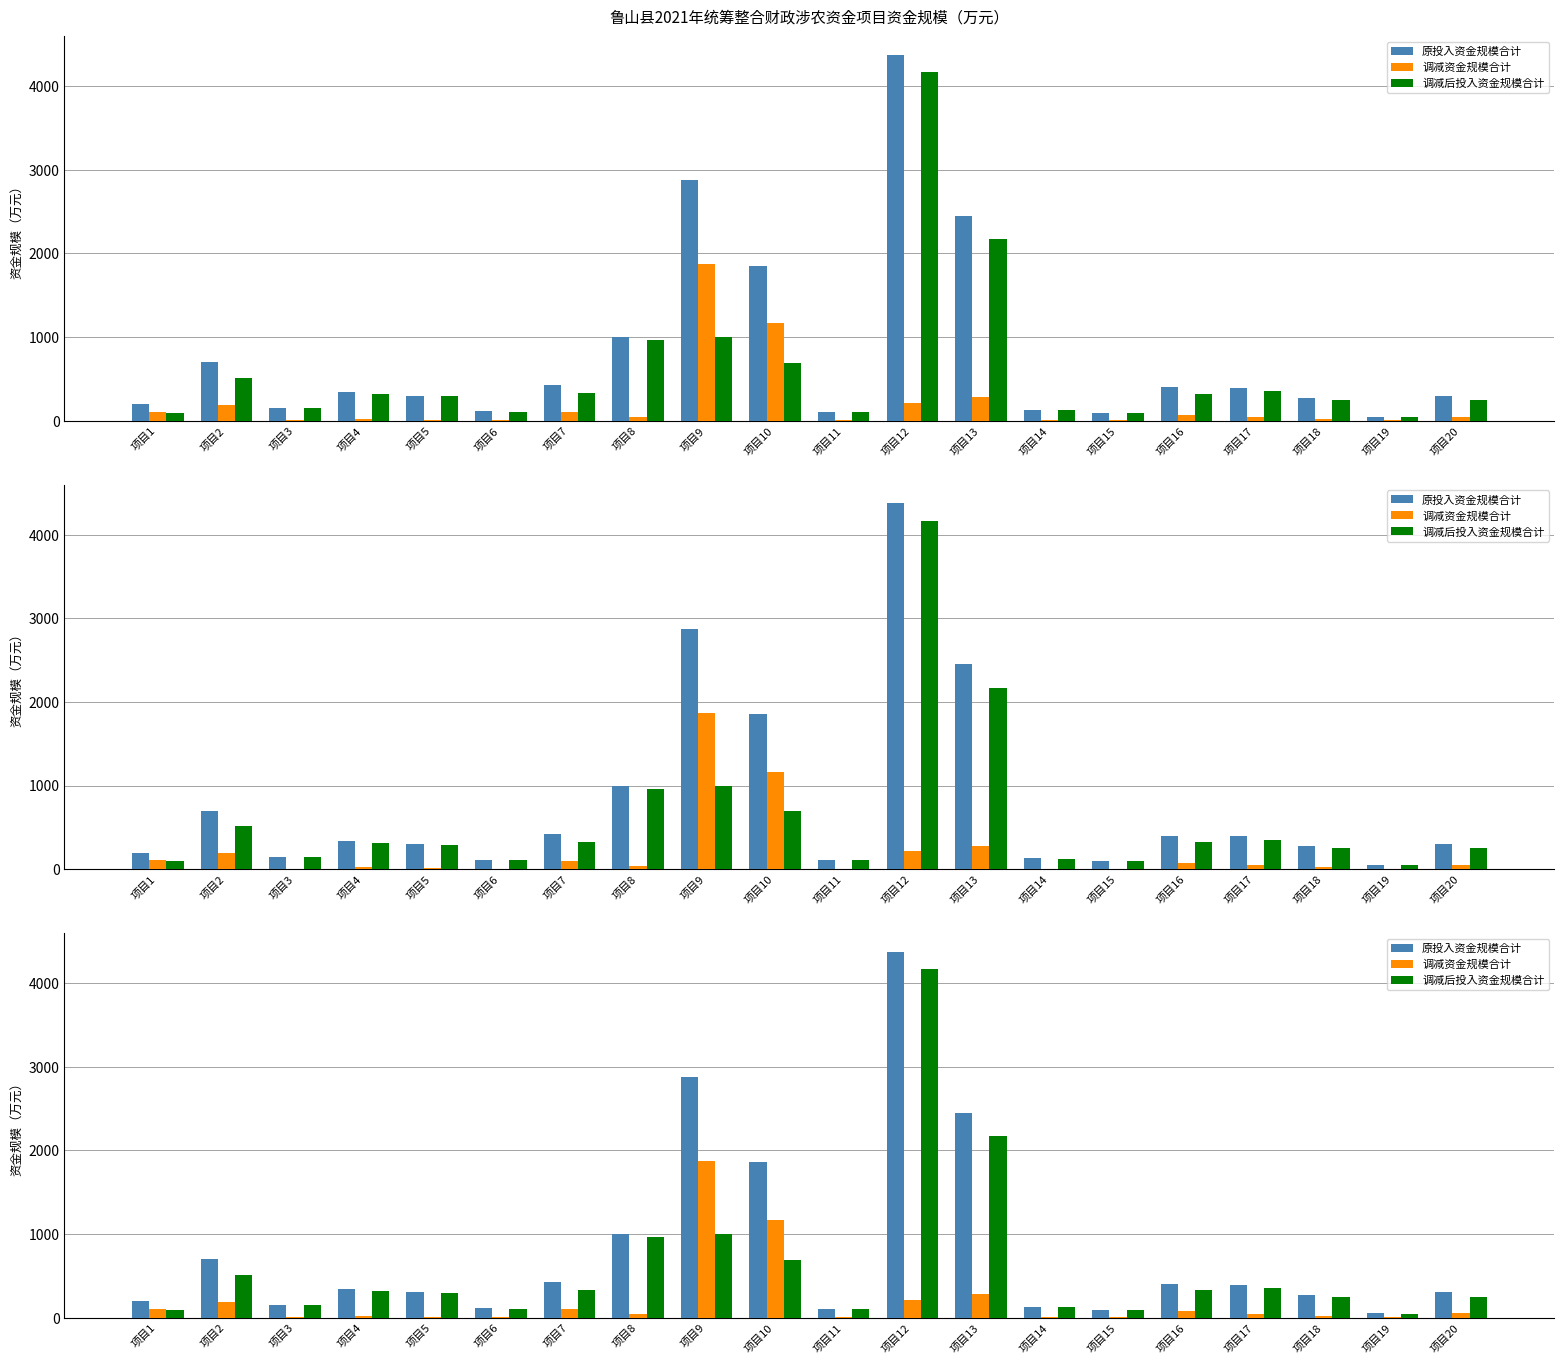

Read the 原投入资金规模合计 value at 项目6.

111.0